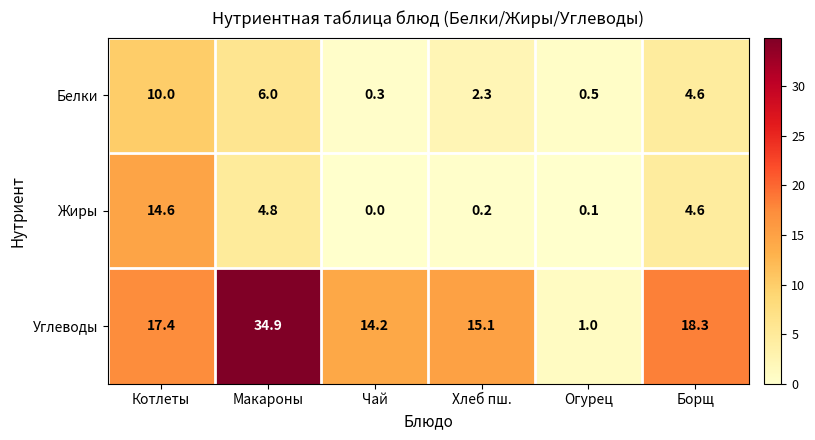

True or false: Жиры has a value of 0.2 at Хлеб пш..

True